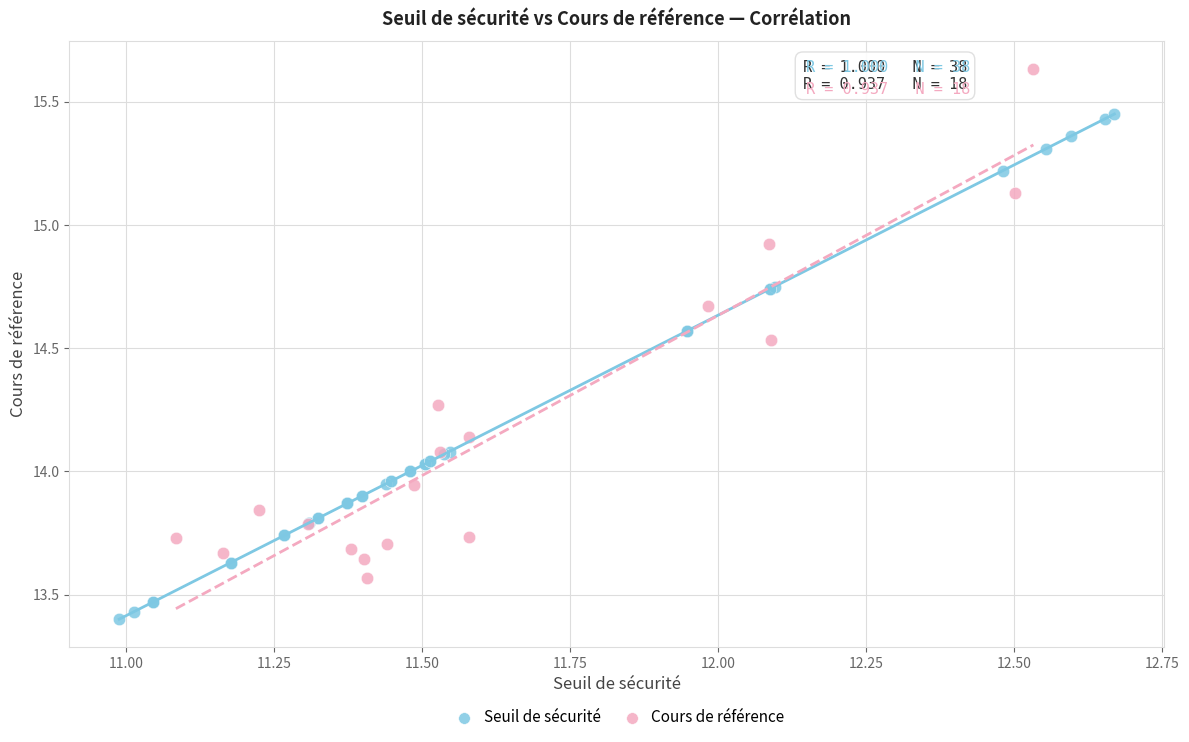

Which series reaches the minimum Y coordinate?

Seuil de sécurité